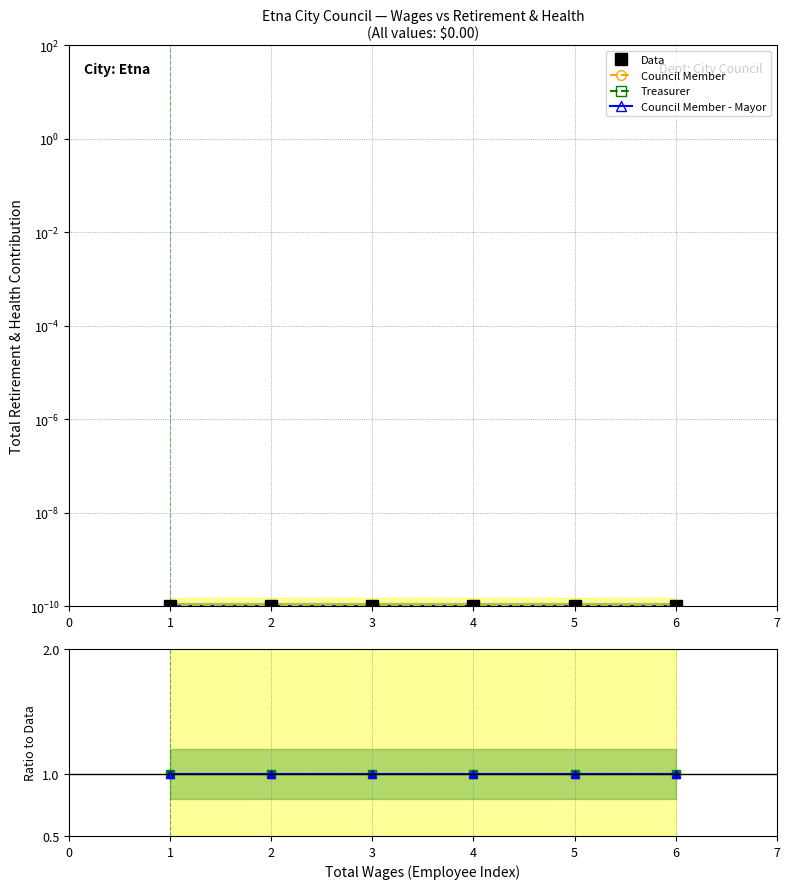

What is the greatest value displayed?

1.0